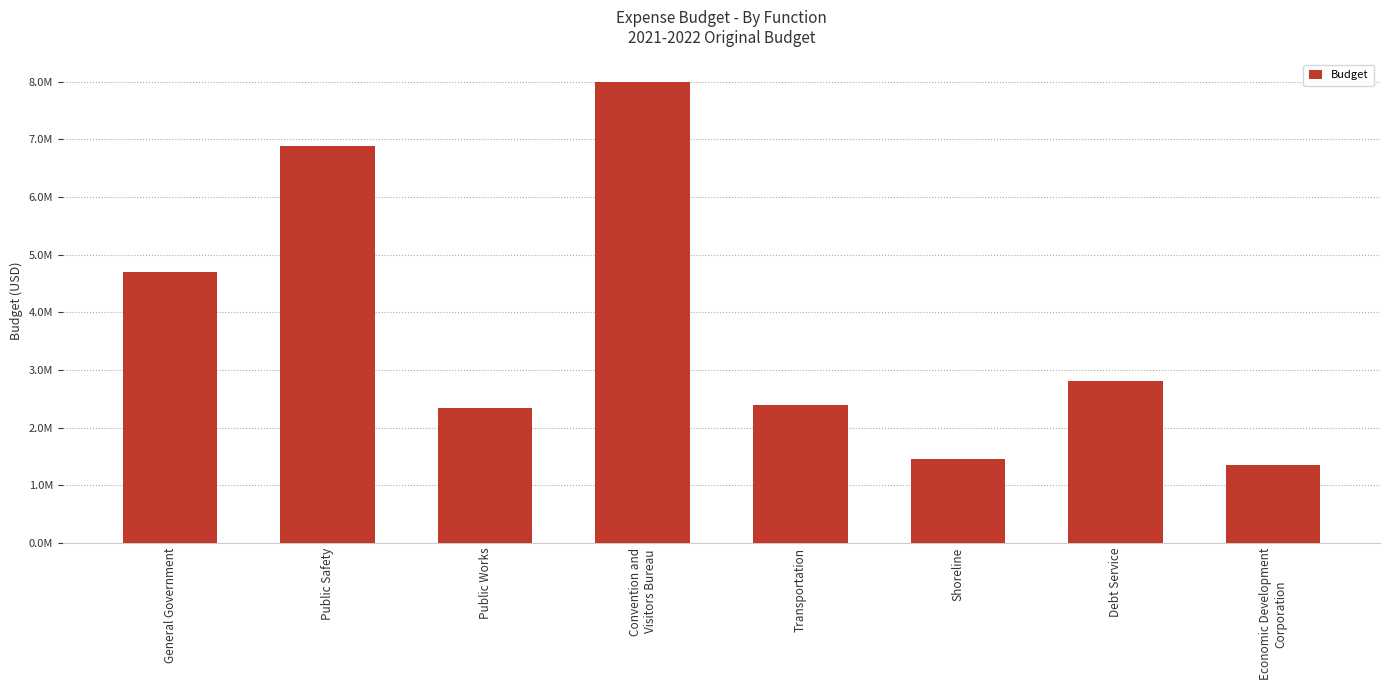

Is it true that the value at Transportation is 3334037?

False